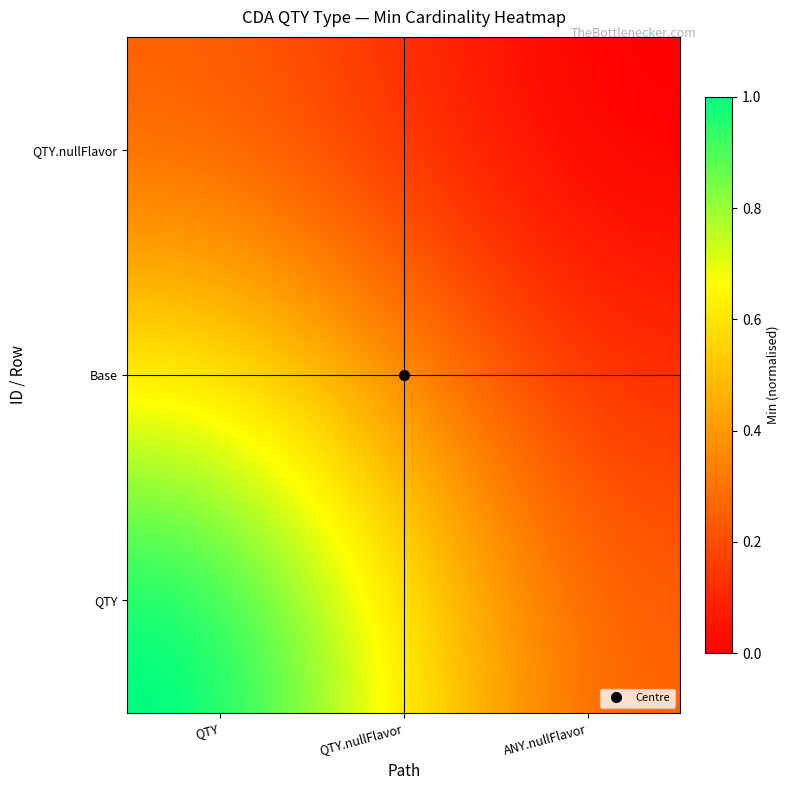

How many data points does each series have?

3